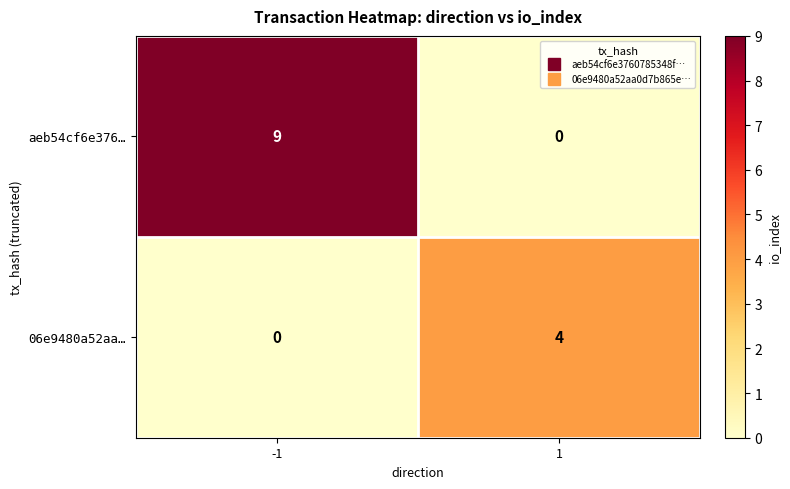

Rank the series by their maximum value, from lowest to highest.

06e9480a52aa…, aeb54cf6e376…